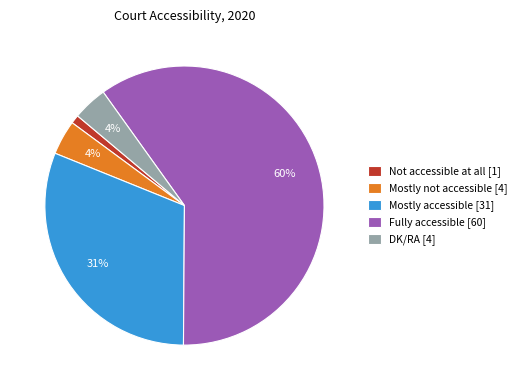

How many slices are in this pie chart?

5